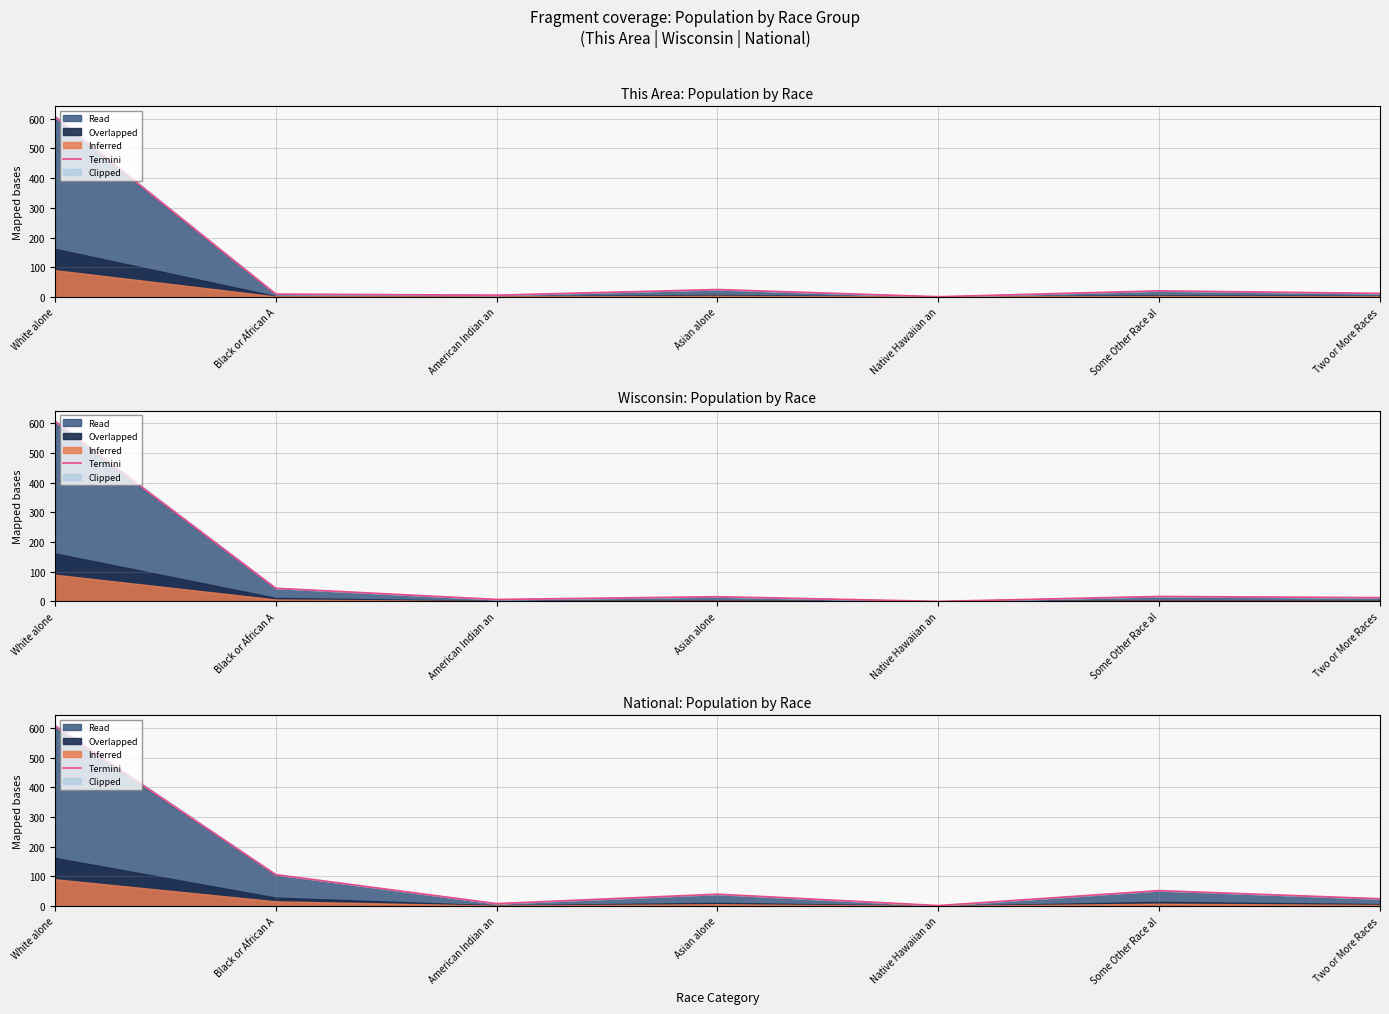

Is it true that the value at Some Other Race al is 25.6?

False